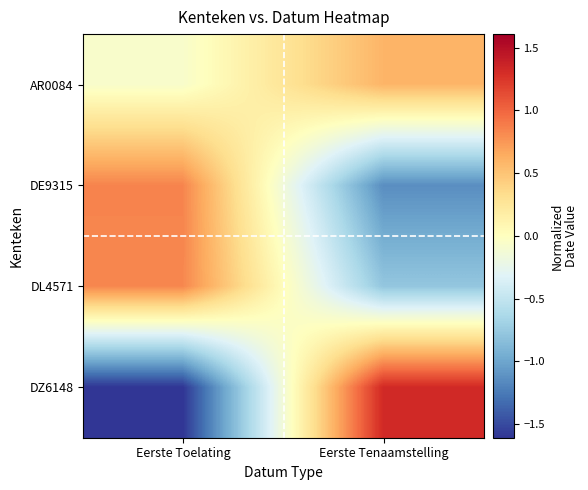

What is the difference between the highest and lowest values at Eerste Toelating?

2.5